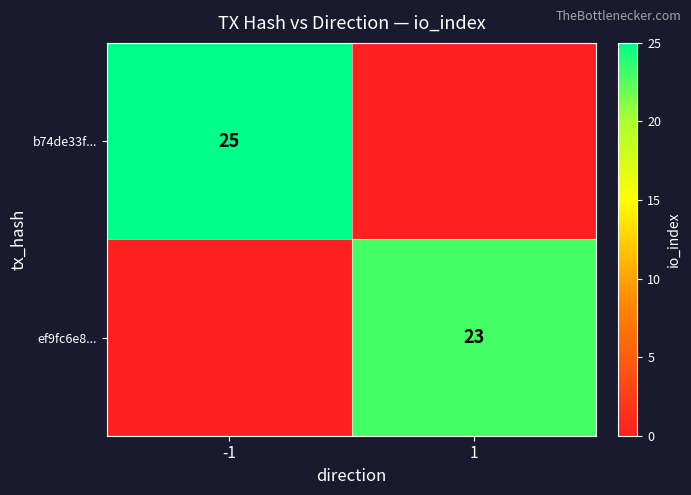

The value of ef9fc6e8... at 1 is 23. True or false?

True